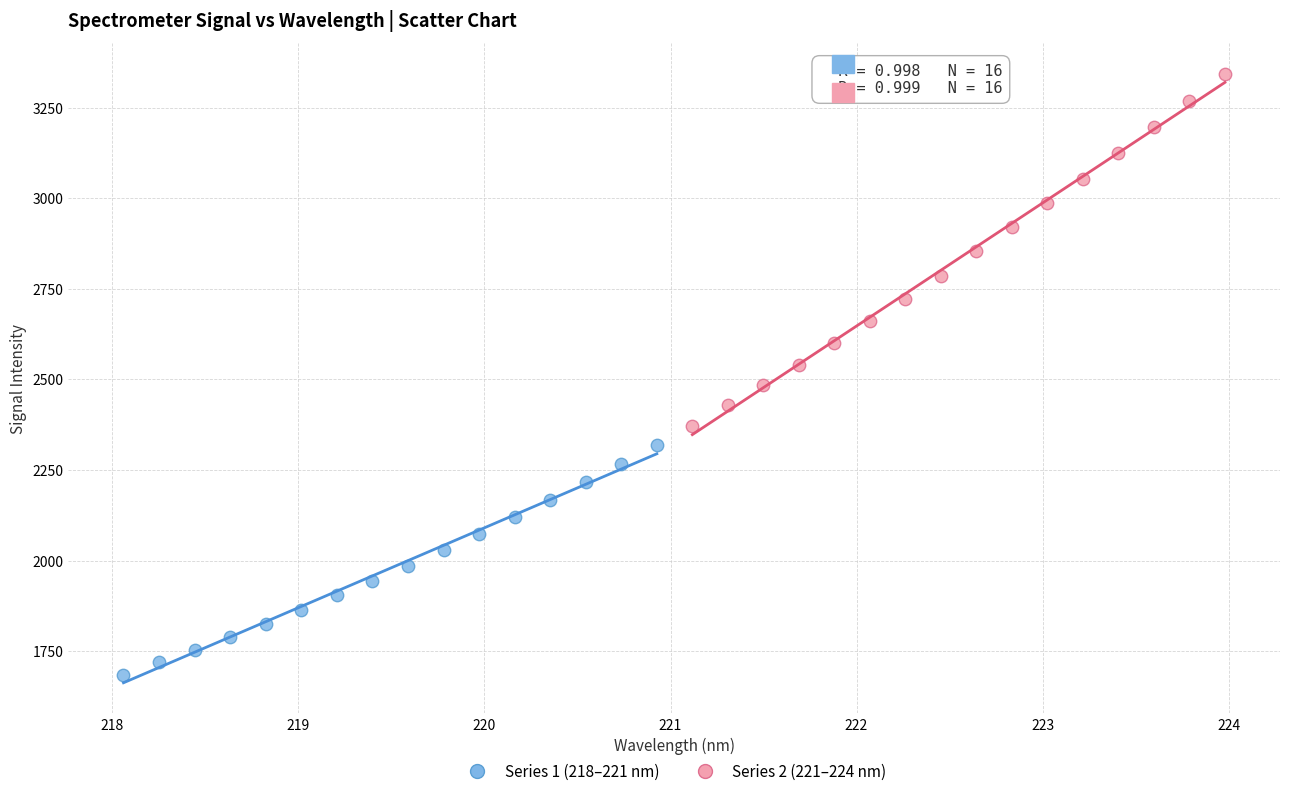

Which series contains the highest Y value?

Series 2 (221–224 nm)